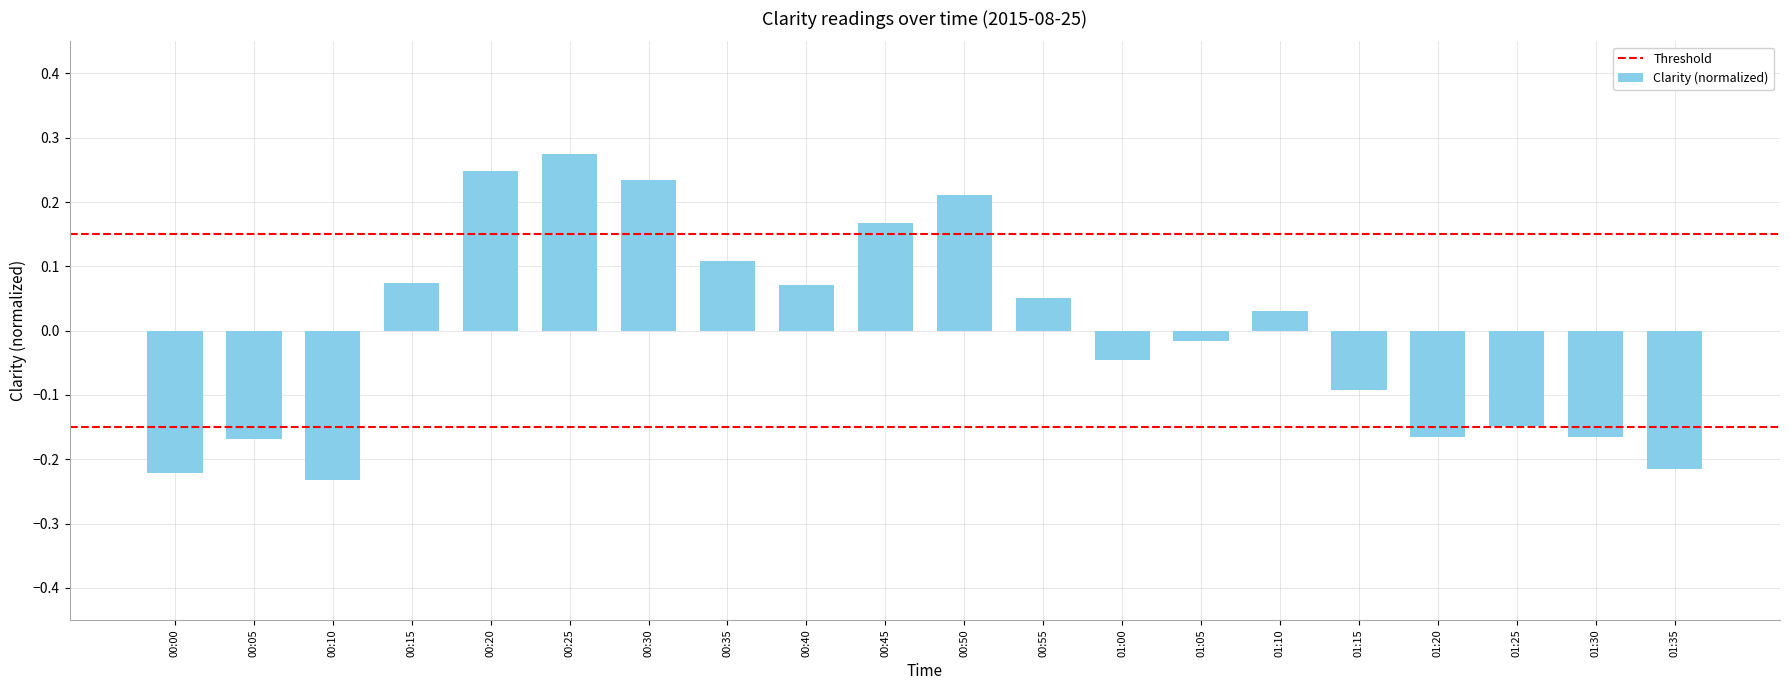

The value at 00:20 is 0.4. True or false?

False